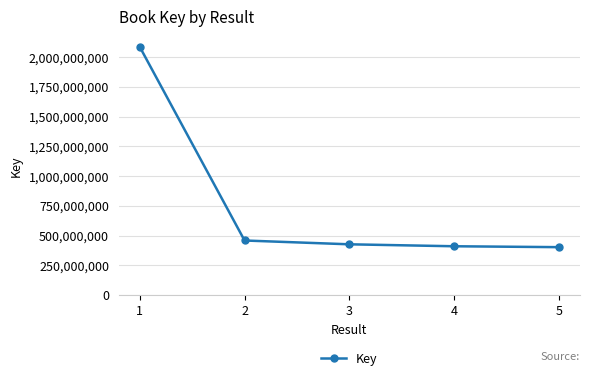

What is the difference between the values at 5 and 4?

7510751